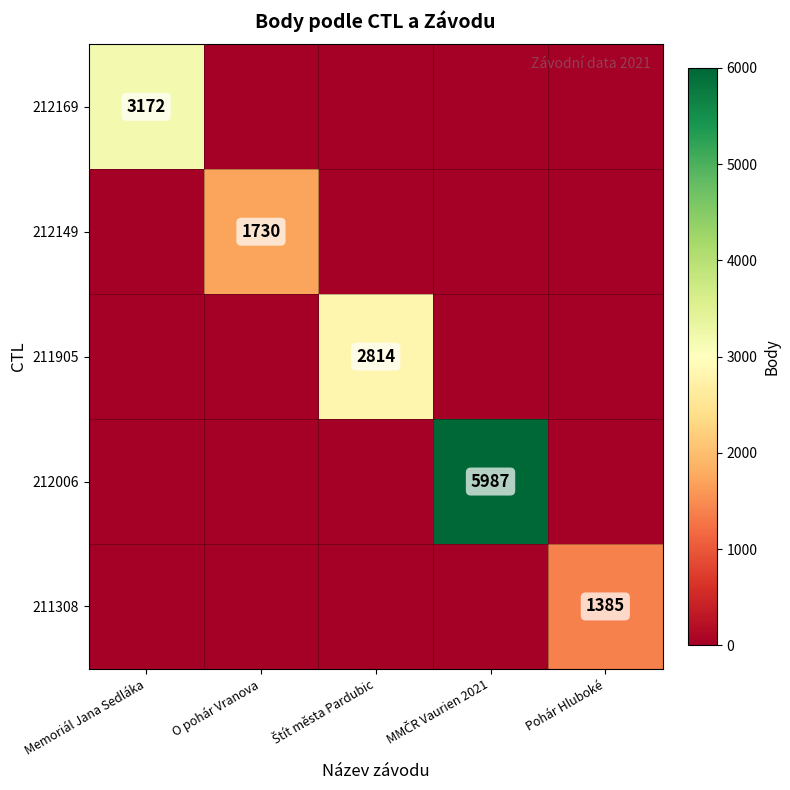

What is the smallest value displayed?

1385.0